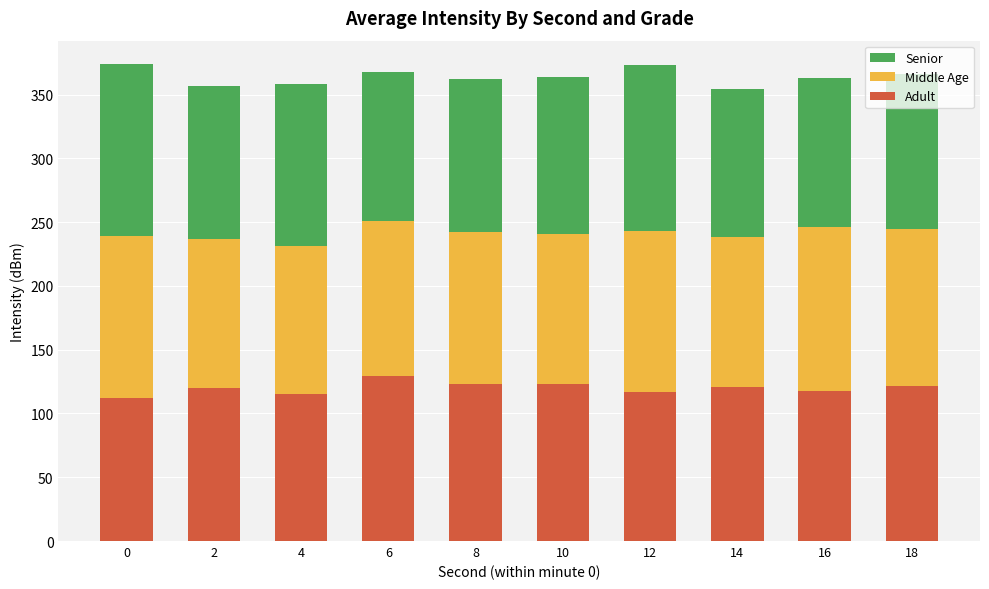

What is the maximum value for Adult?

129.2